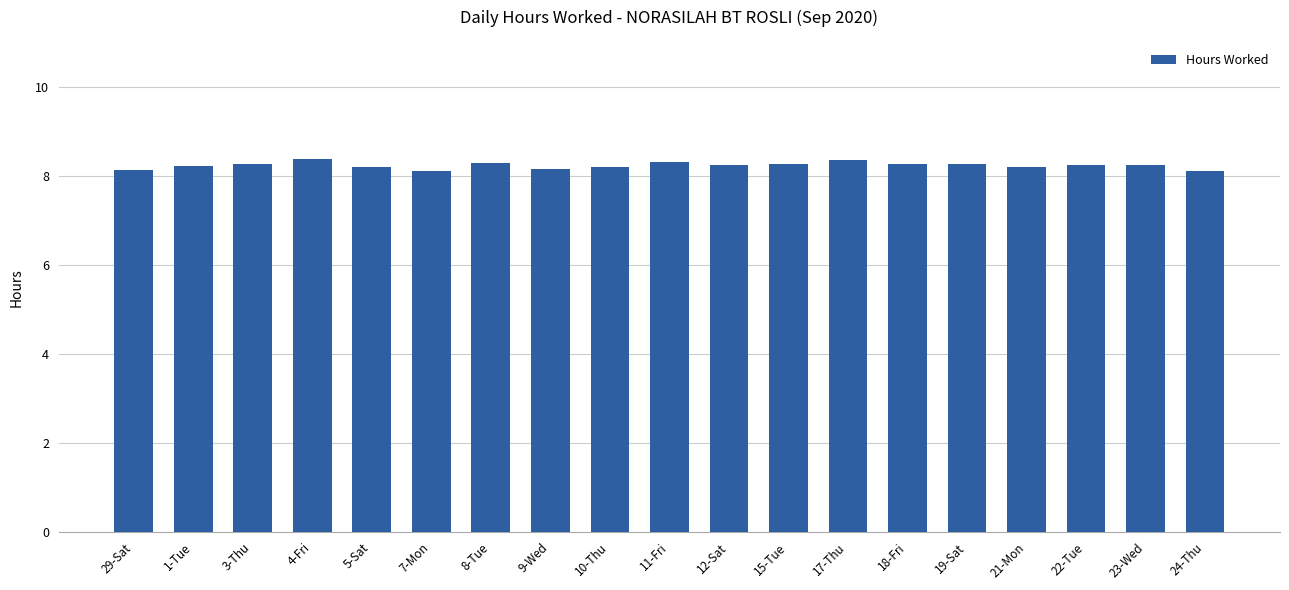

The chart shows a value of 14.0 at 23-Wed. True or false?

False